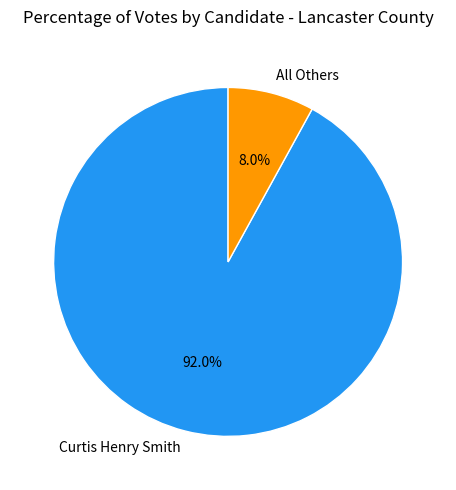

How many slices are in this pie chart?

2